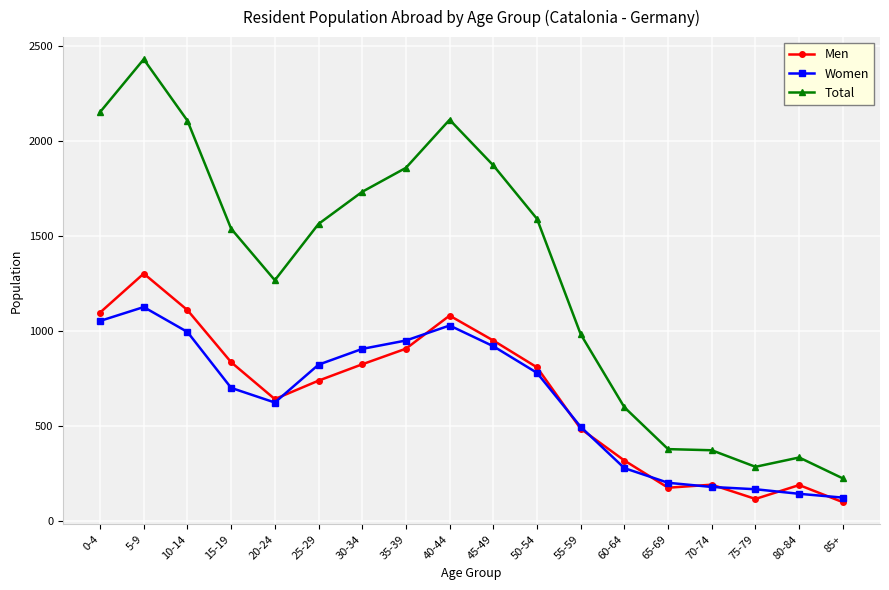

Which series has the largest total across all categories?

Total